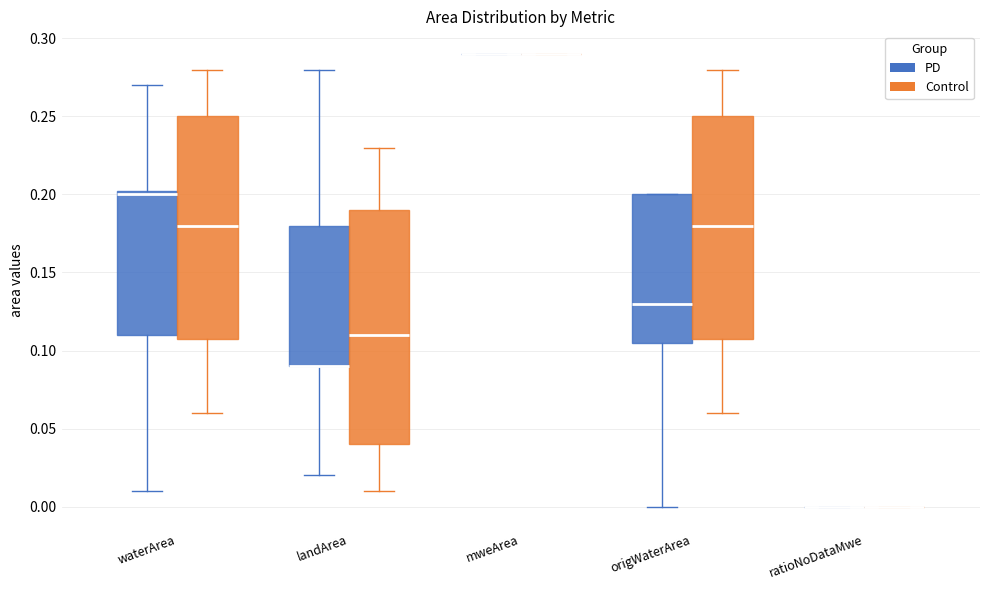

Which box is the tallest, from its lower edge to its upper edge?

landArea (Control)